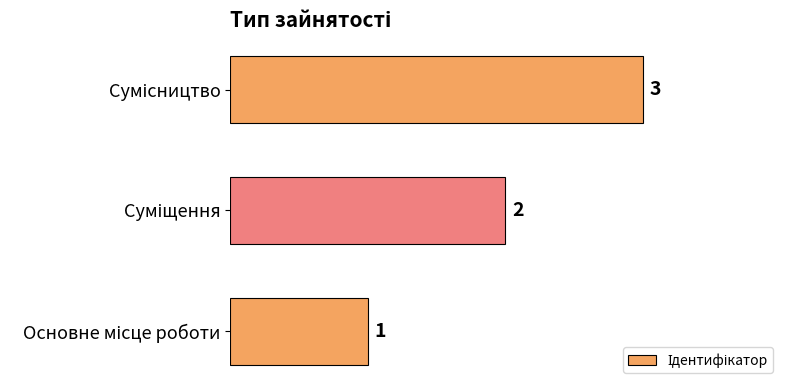

What is the greatest value displayed?

3